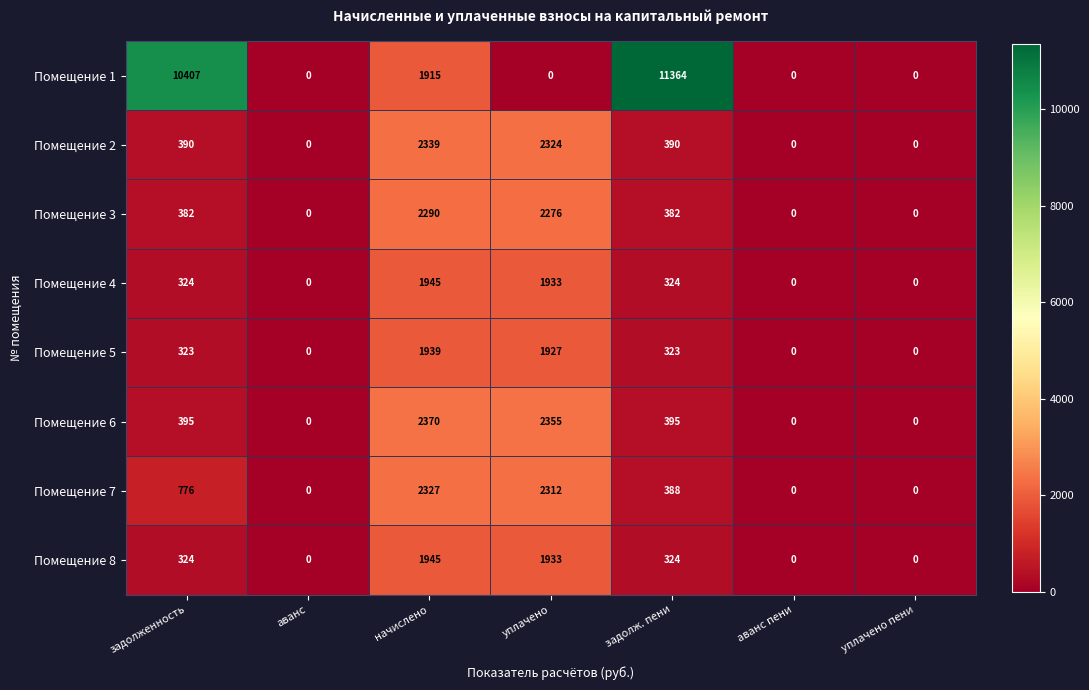

Which series has the largest total across all categories?

Помещение 1